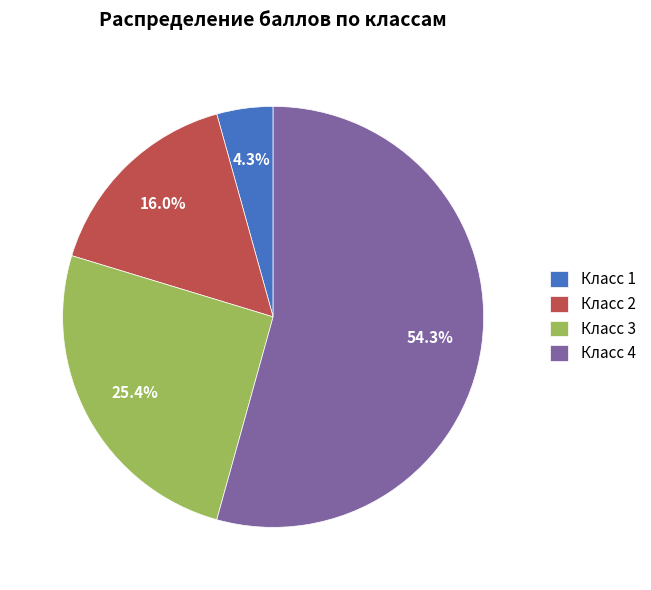

Count the number of slices in the pie.

4